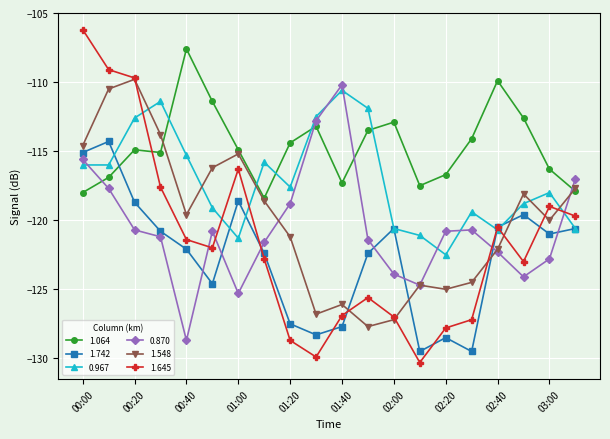

Count the number of categories in the chart.

20